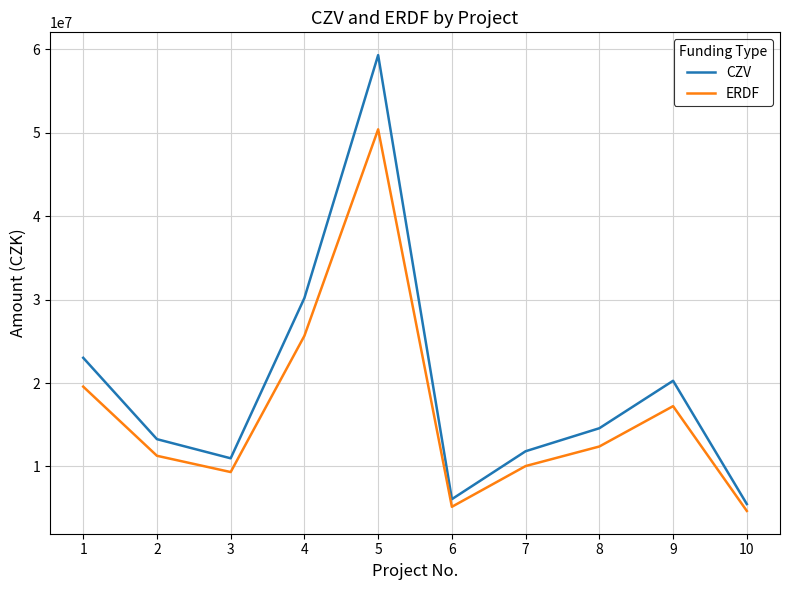

At which label is ERDF closest to 27529670?

4